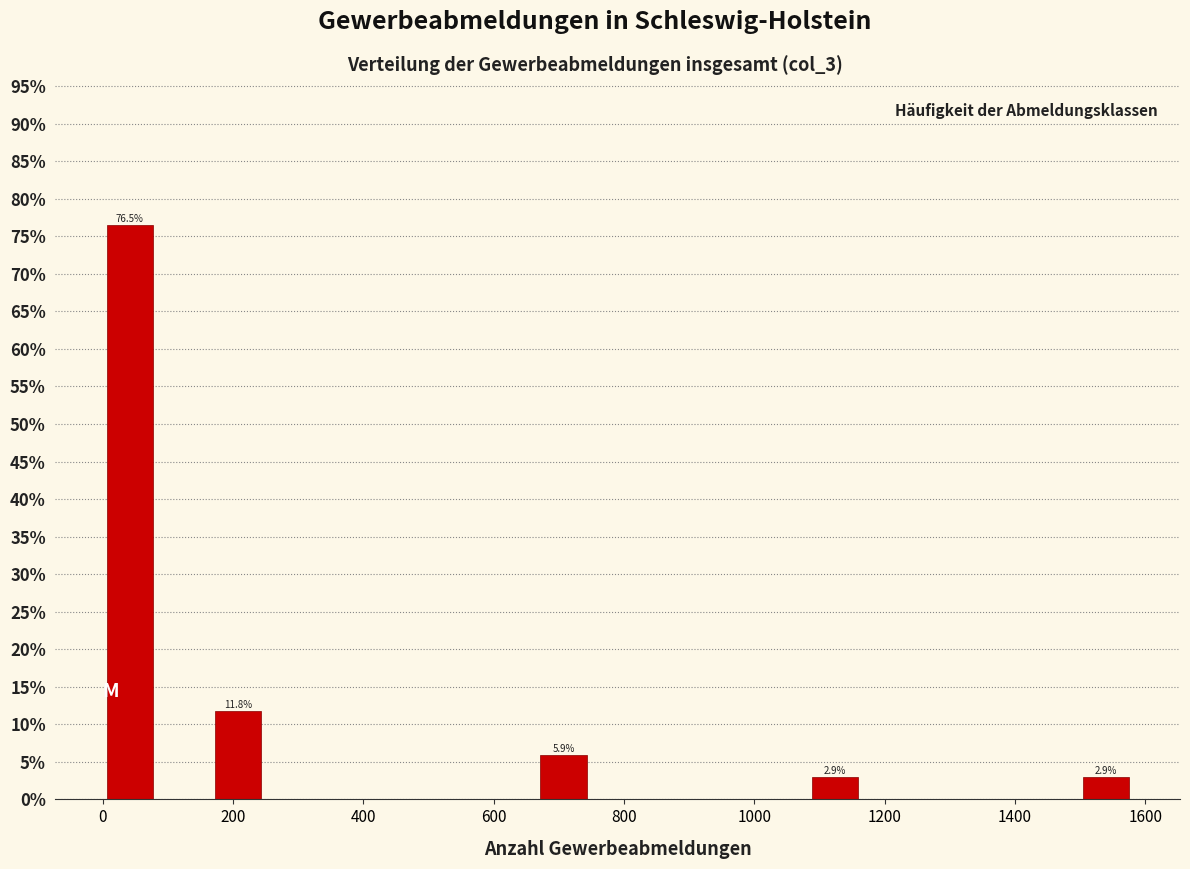

Which range on the x-axis has the tallest bar?

0 to 80